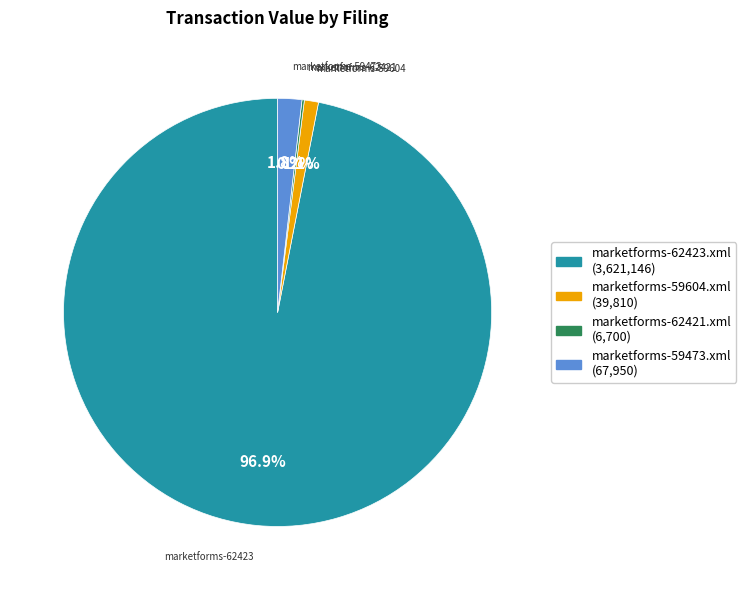

Is marketforms-62423.xml the majority of the pie?

Yes